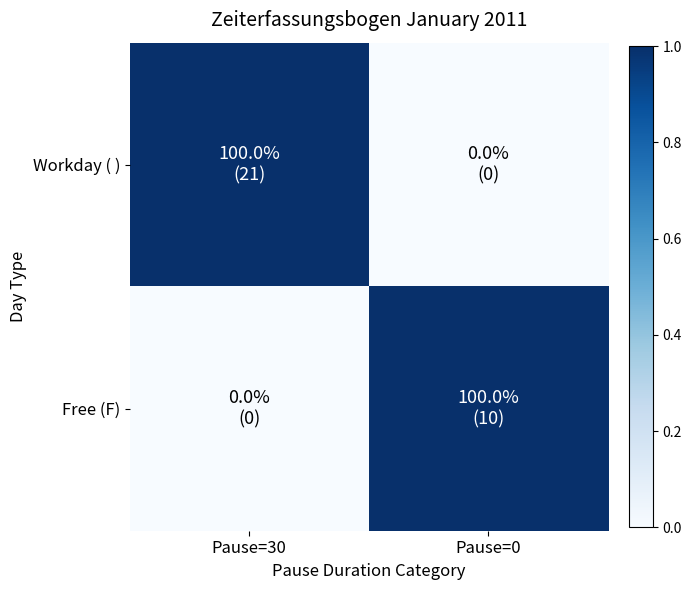

Reading right to left, what are all the values shown in this chart?

Workday ( ): Pause=0=0	Pause=30=1
Free (F): Pause=0=1	Pause=30=0